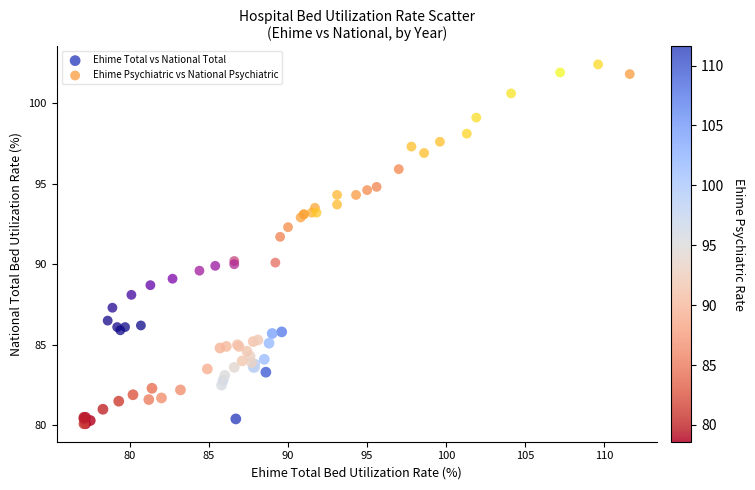

Which series contains the lowest Y value?

Ehime Total vs National Total